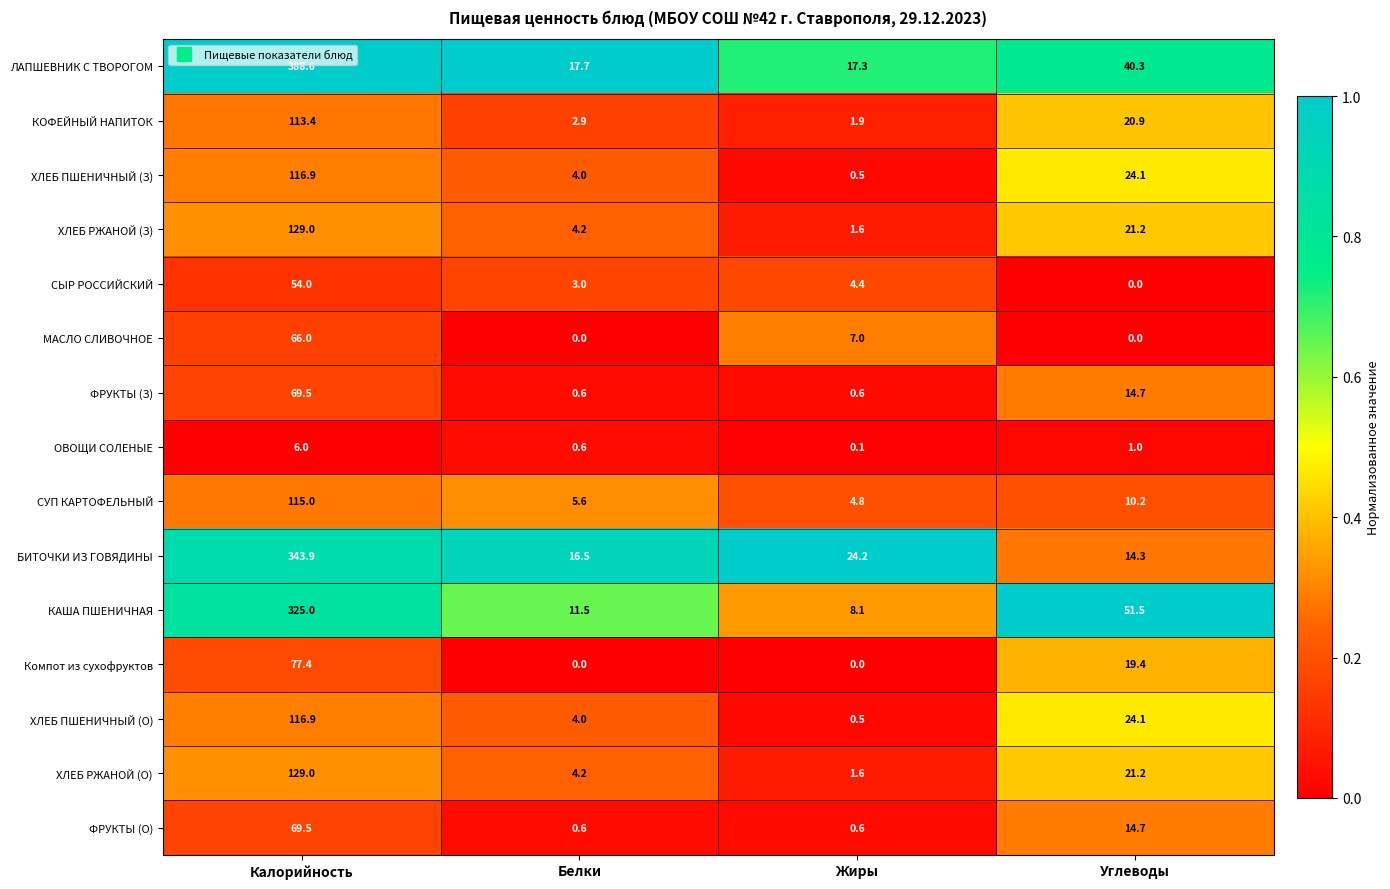

Rank the categories by КАША ПШЕНИЧНАЯ value from highest to lowest.

Калорийность, Углеводы, Белки, Жиры